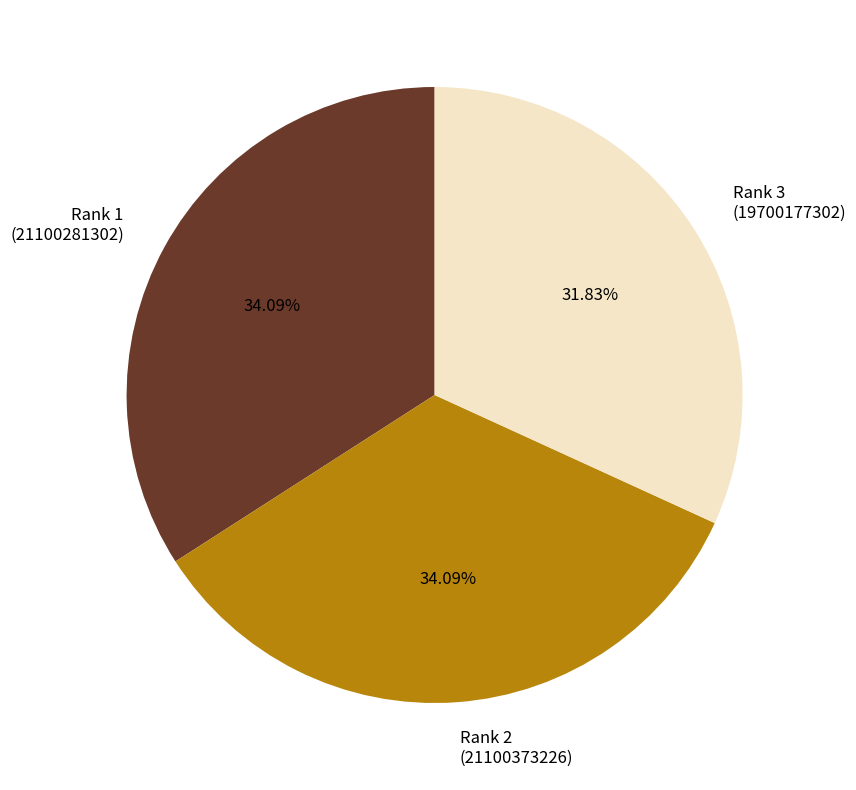

Is there any slice that represents more than half of the pie?

No